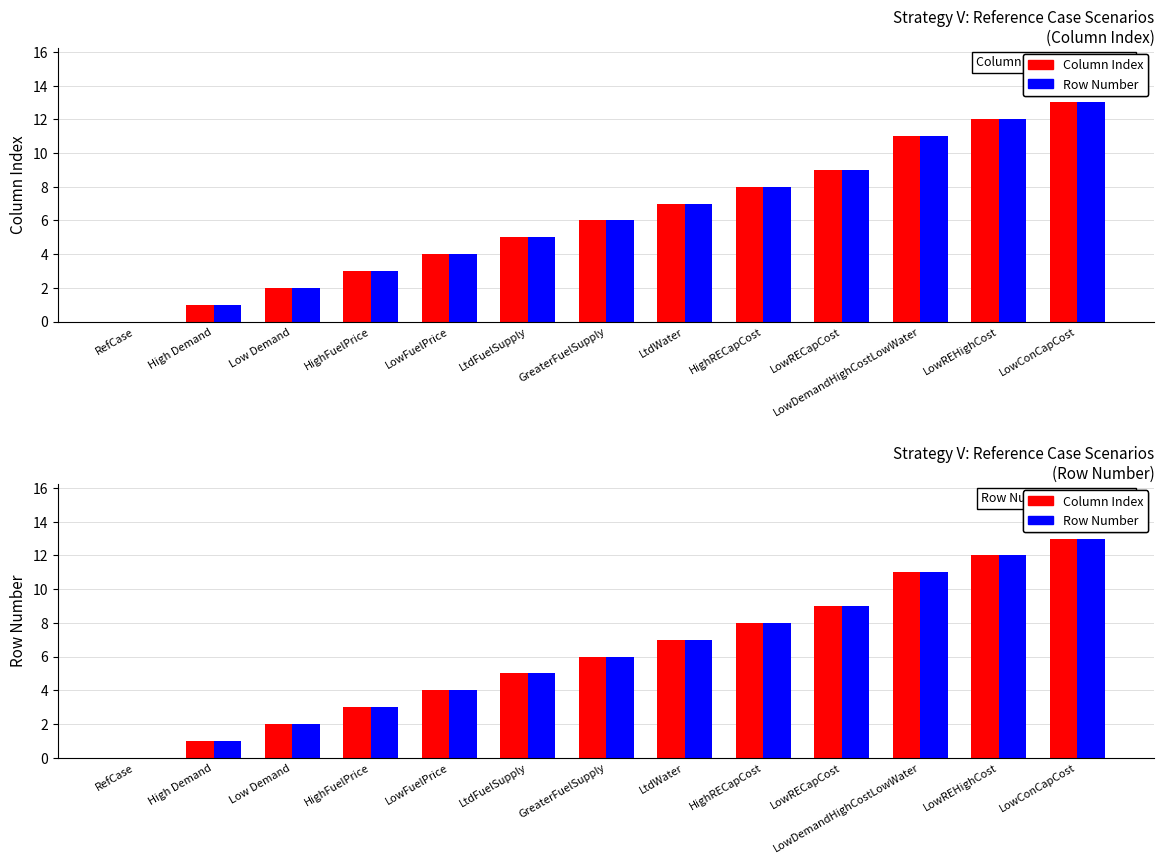

At which label is Column Index closest to 6?

GreaterFuelSupply